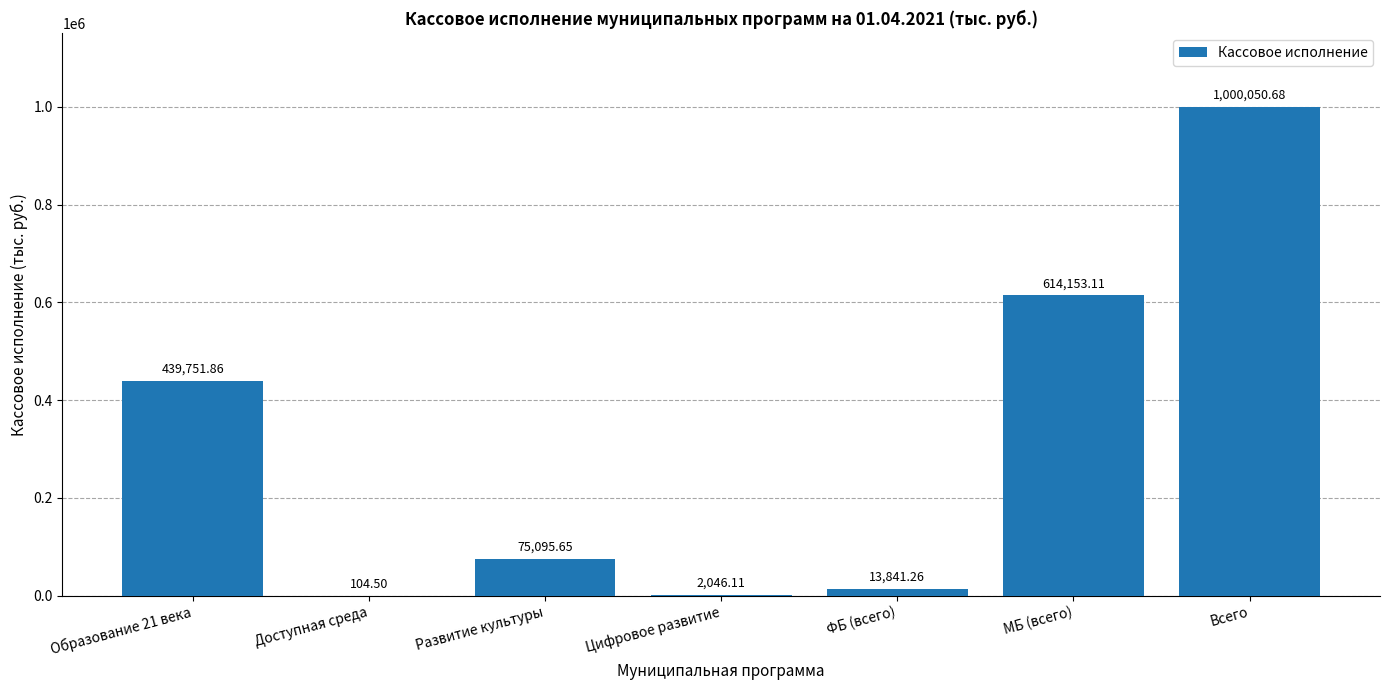

What is the sum of all values?

2145043.2